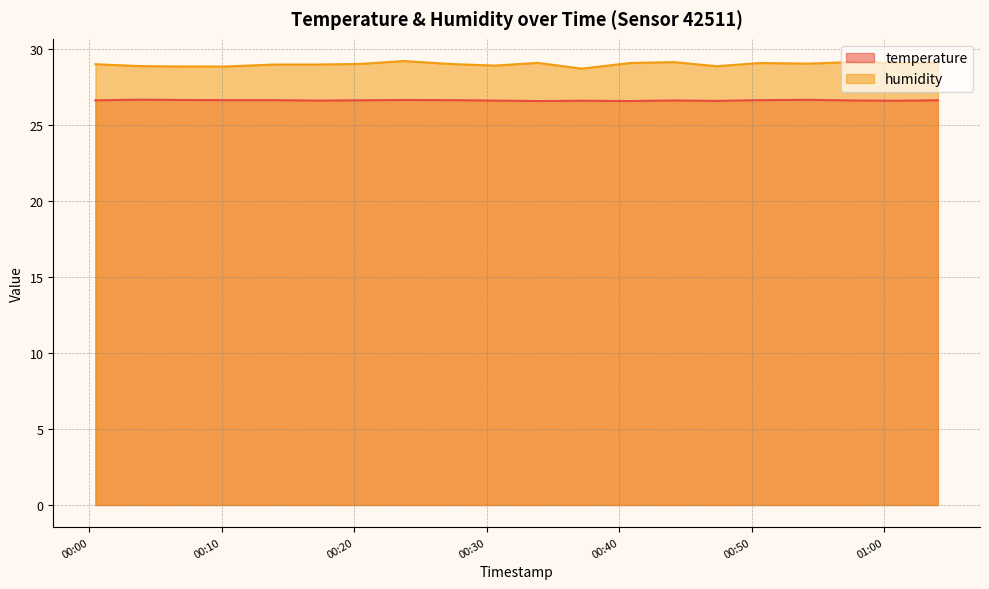

What is the maximum value for humidity?

29.2